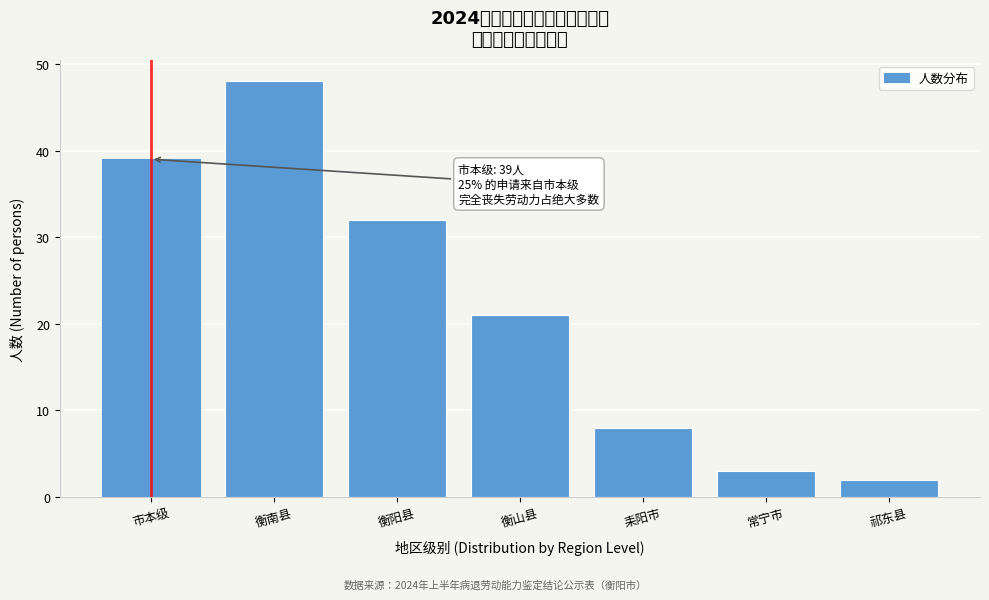

Reading right to left, what are all the values shown in this chart?

2	3	8	21	32	48	39